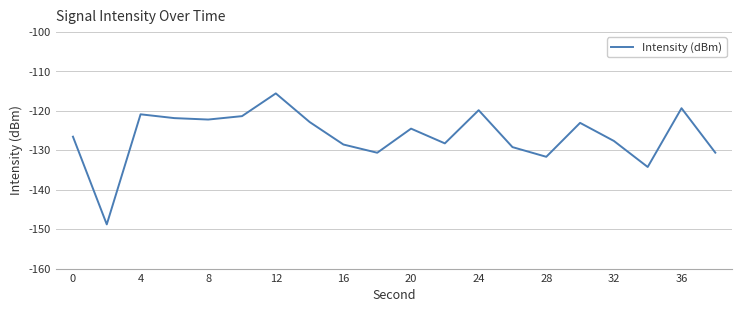

What is the greatest value displayed?

-115.6